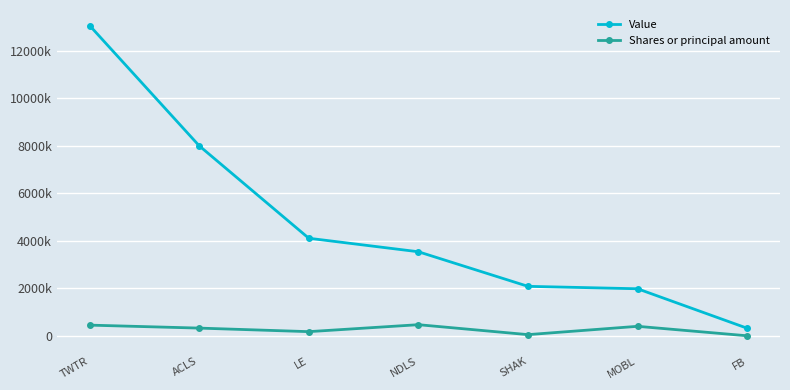

Does the chart have visible grid lines?

Yes